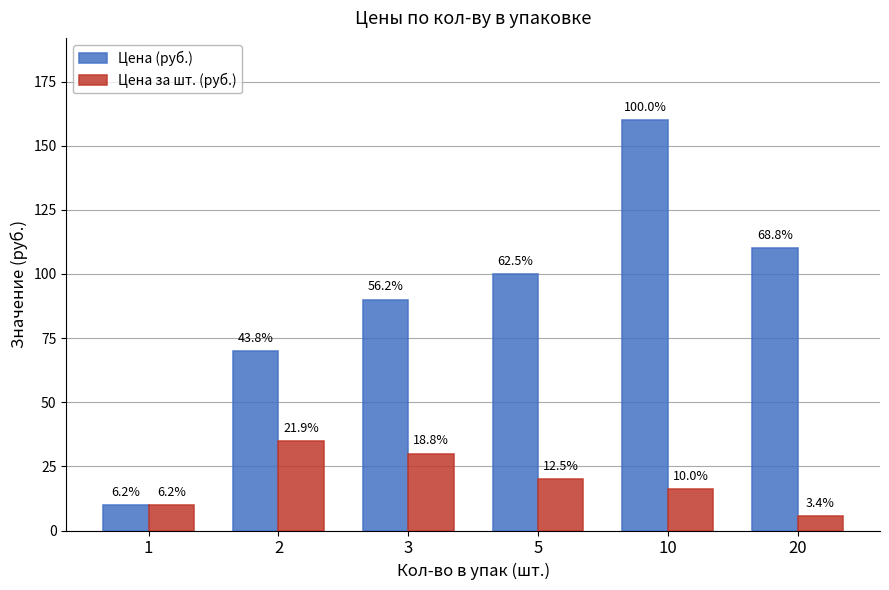

Where is Цена за шт. (руб.) nearest to the value 20?

5